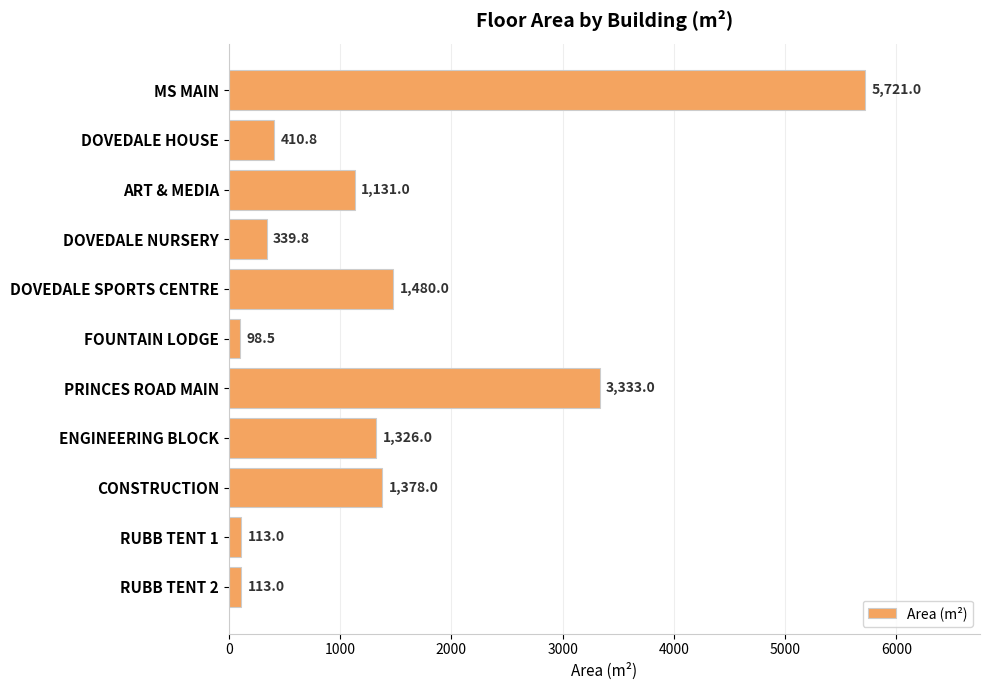

Are the bars grouped side by side (vs. stacked)?

No